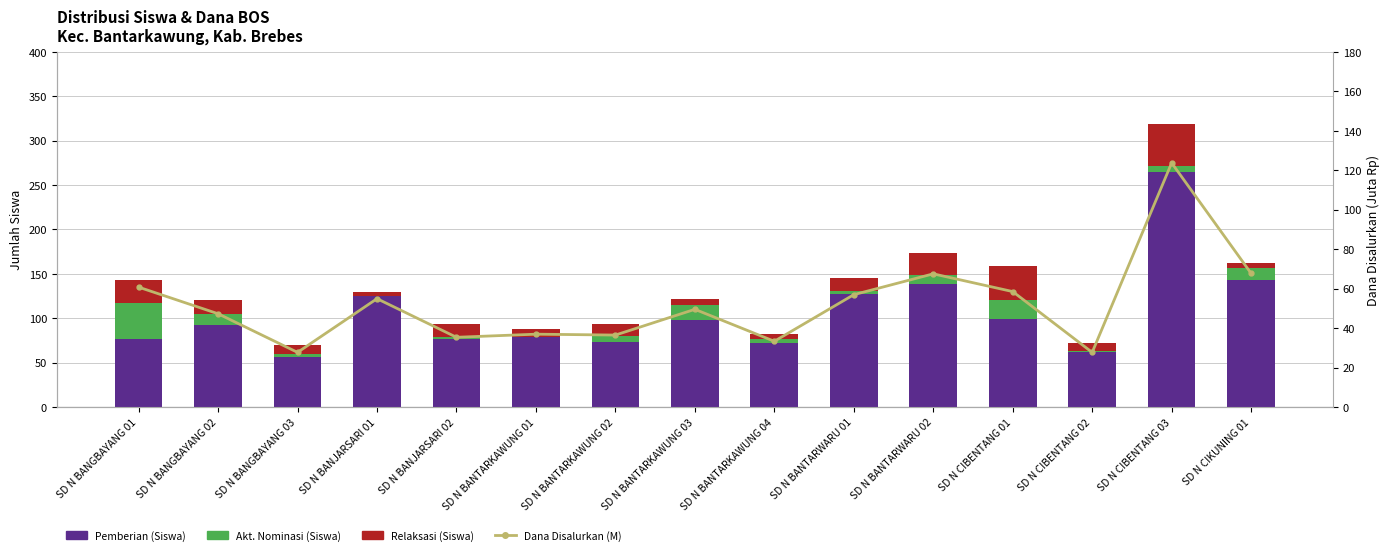

At which category is the sum across all series the highest?

SD N CIBENTANG 03